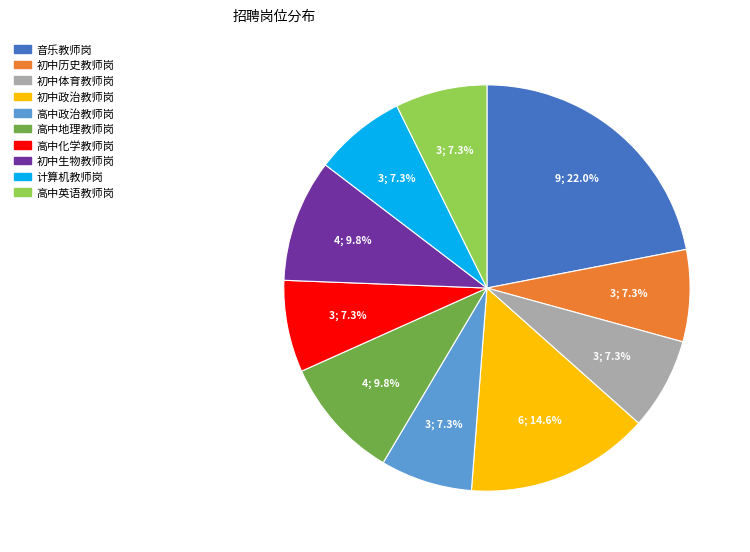

What is the largest slice in the pie chart?

音乐教师岗